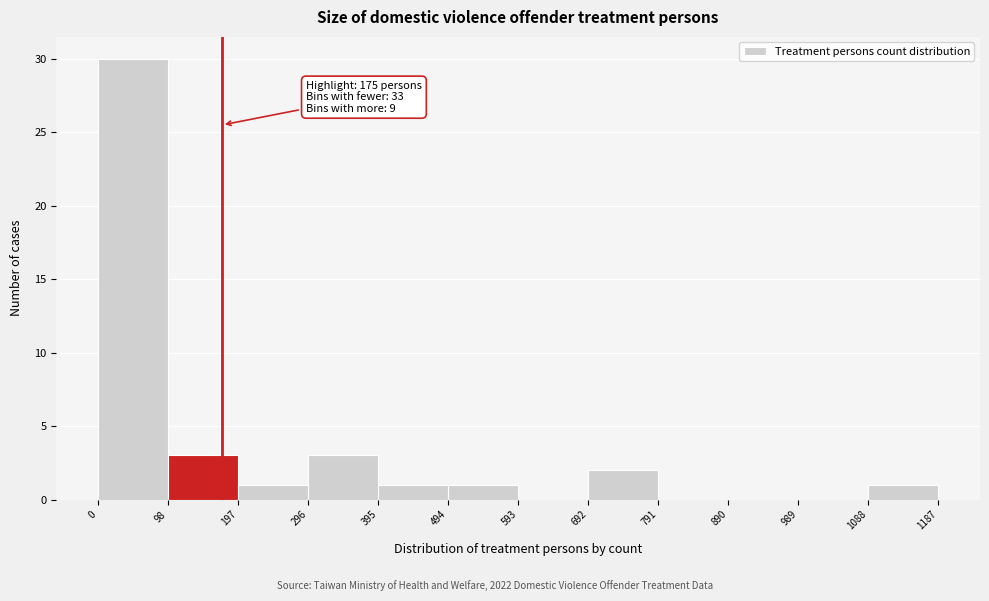

Which range on the x-axis has the tallest bar?

0 to 98